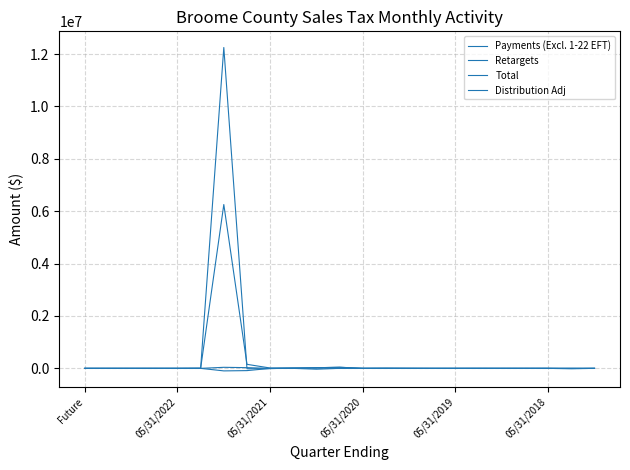

Does the chart have visible grid lines?

Yes